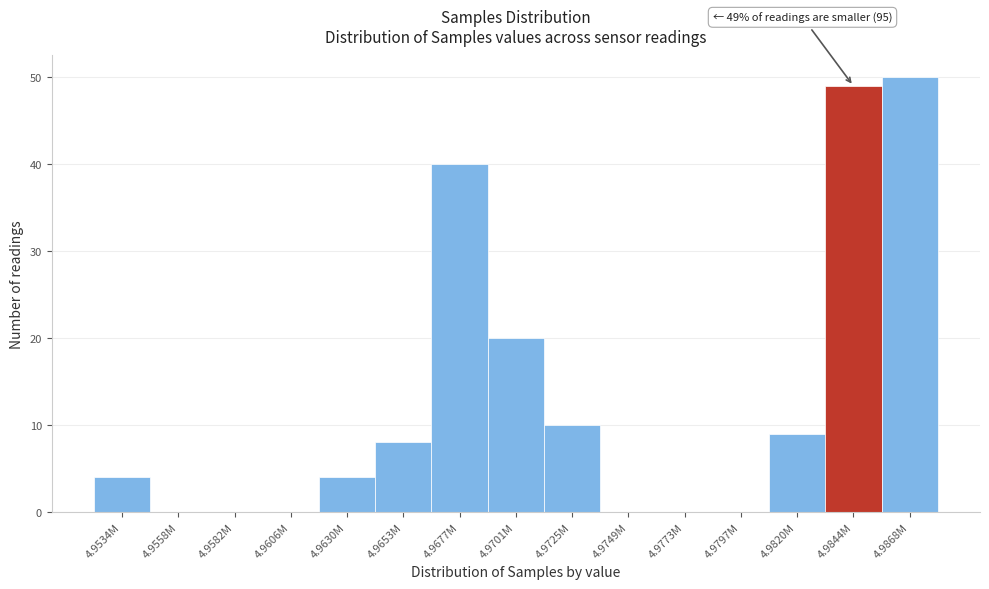

Reading right to left, extract all data points from this chart.

4.9868M=50	4.9844M=49	4.9820M=9	4.9797M=0	4.9773M=0	4.9749M=0	4.9725M=10	4.9701M=20	4.9677M=40	4.9653M=8	4.9630M=4	4.9606M=0	4.9582M=0	4.9558M=0	4.9534M=4